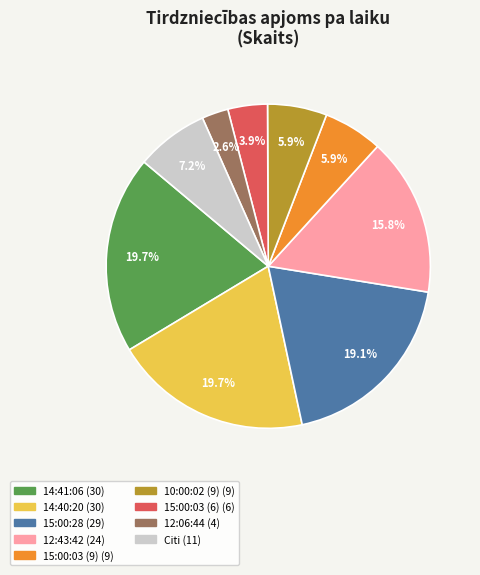

How many segments does this pie chart have?

9